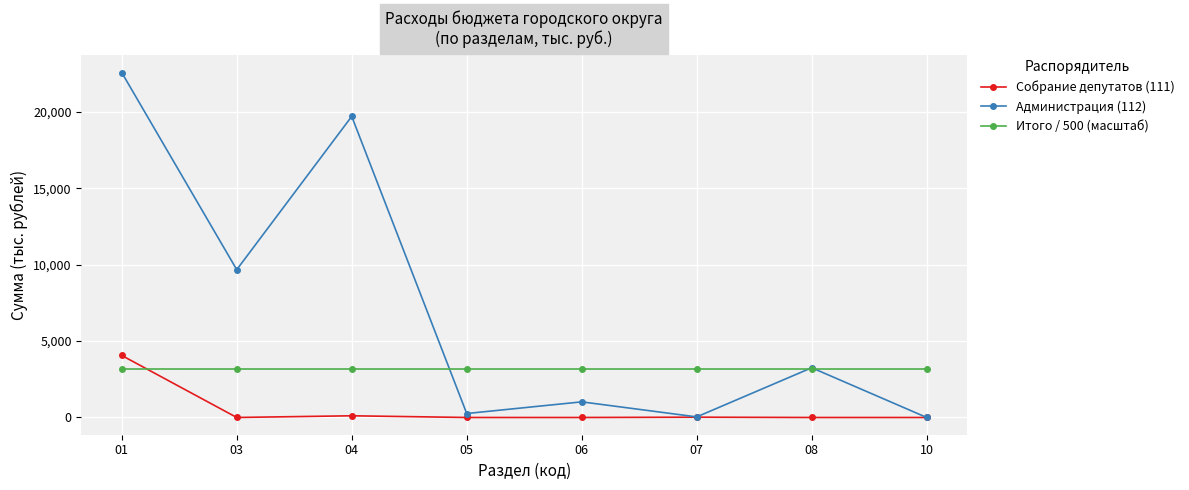

How many interior local valleys does the Администрация (112) series have?

3